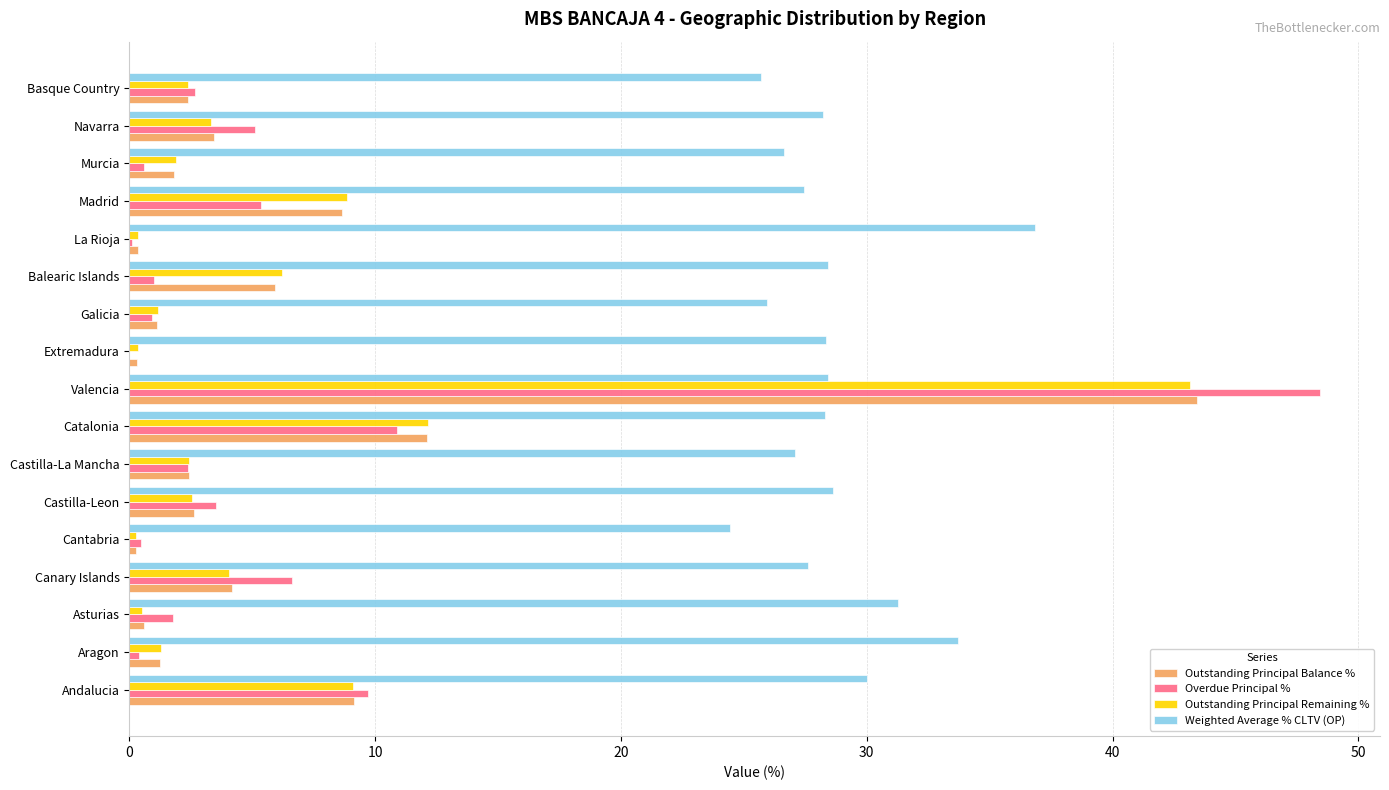

What is the average value of the Outstanding Principal Balance % series?

5.9